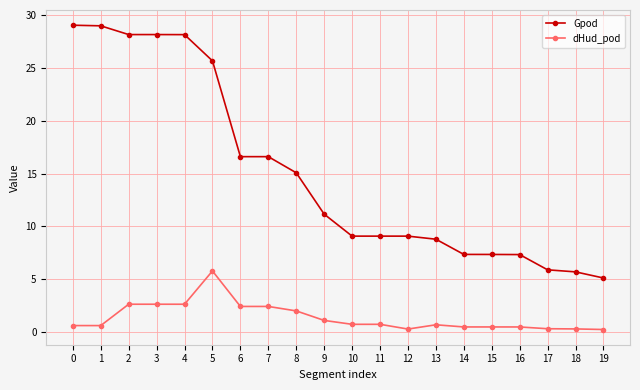

True or false: dHud_pod has a value of 0.3 at 17.

True